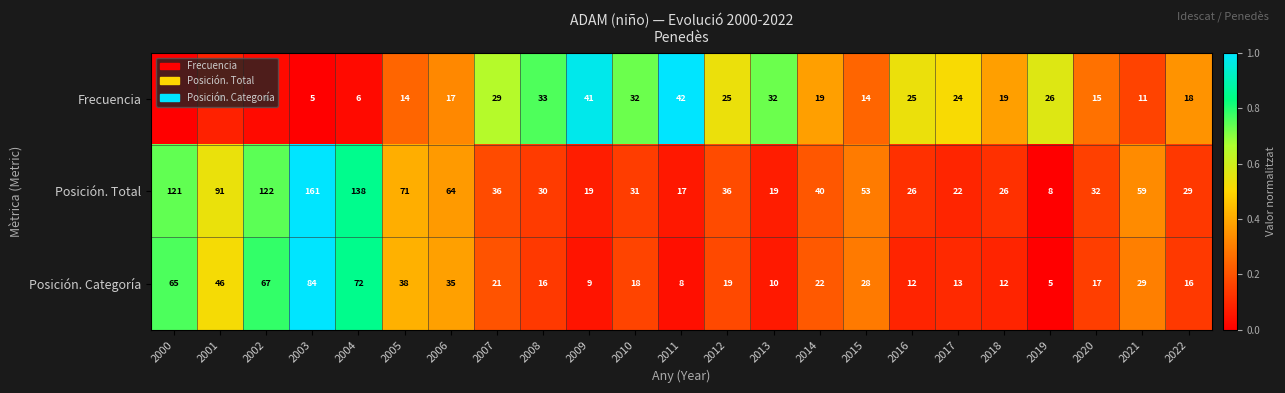

At which category does the chart reach its peak across all series?

2003